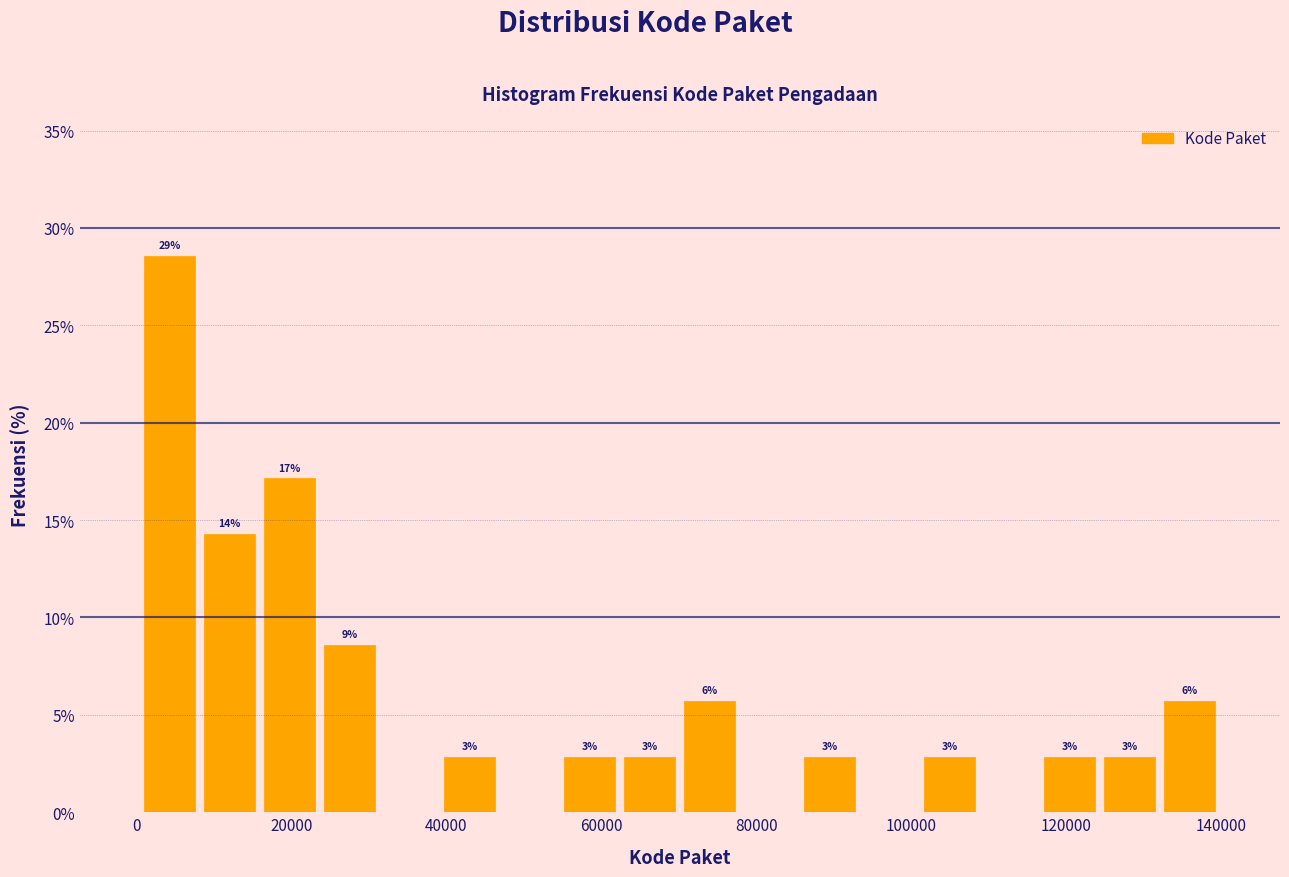

Around what value on the x-axis is the tallest bar? Give the approximate position of its centre, as read against the axis.

4000